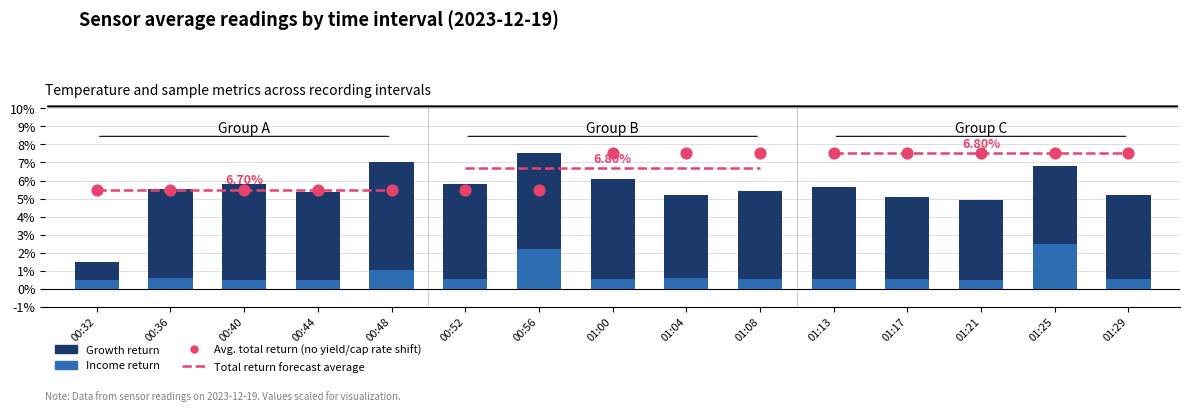

What is the change in value from 00:52 to 01:04?

+0.1